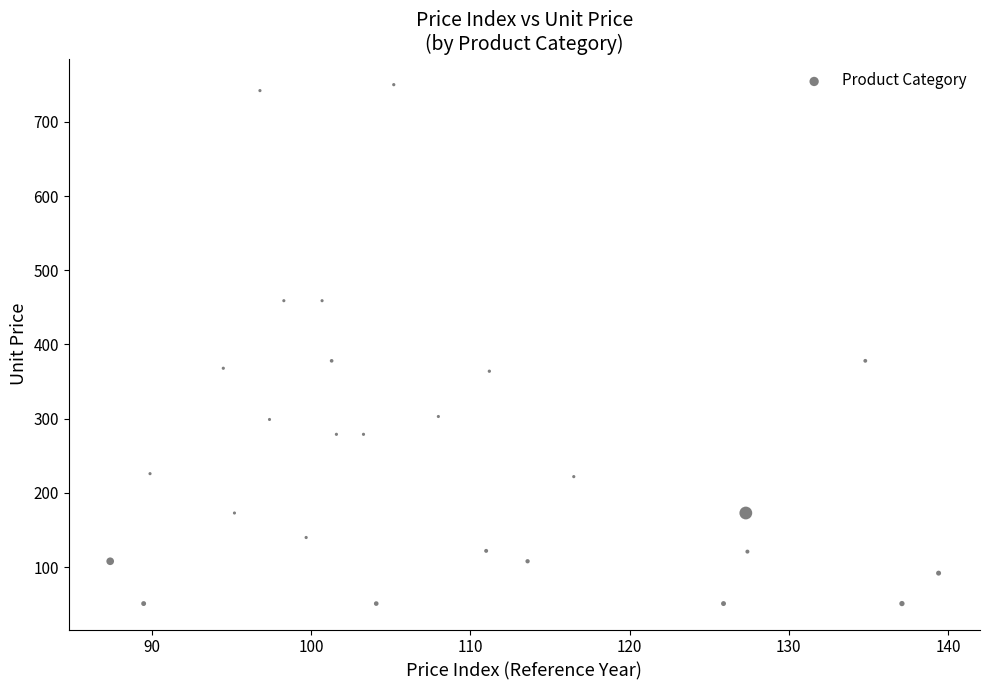

What is the range of Y values (max minus min)?

699